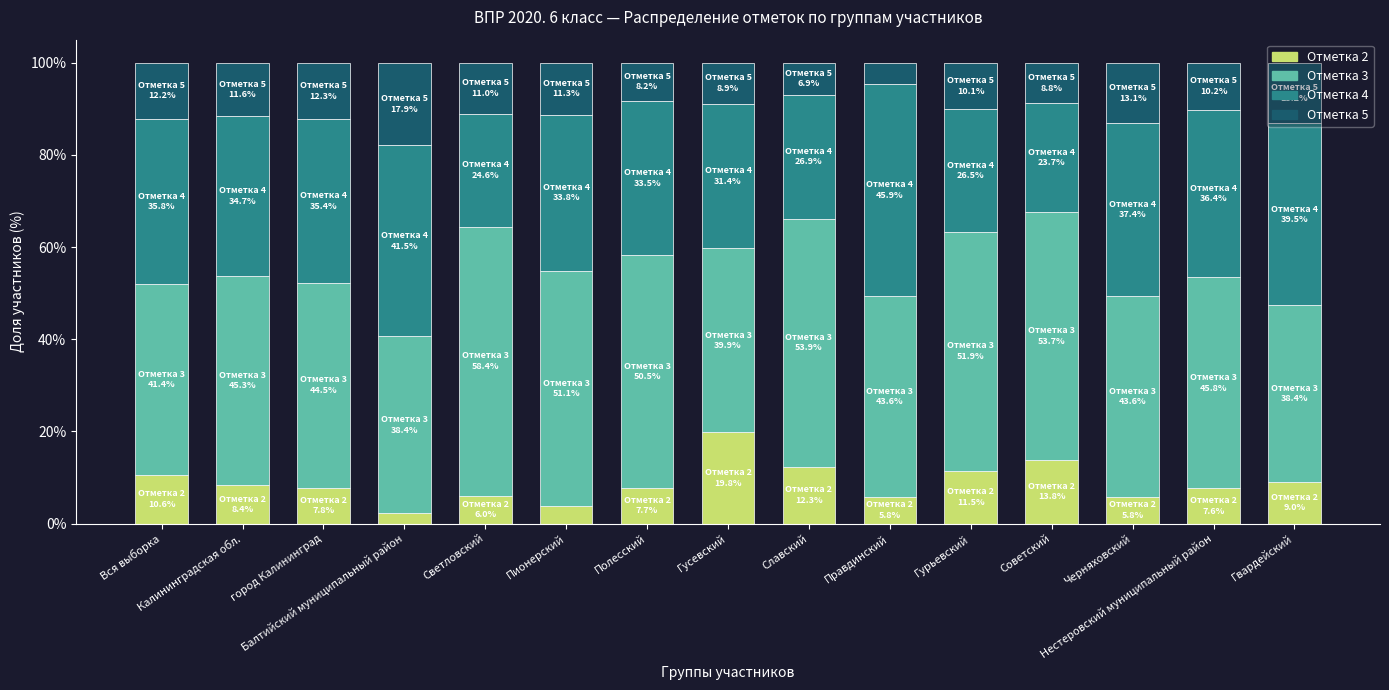

What is the maximum value for Отметка 2?

19.8